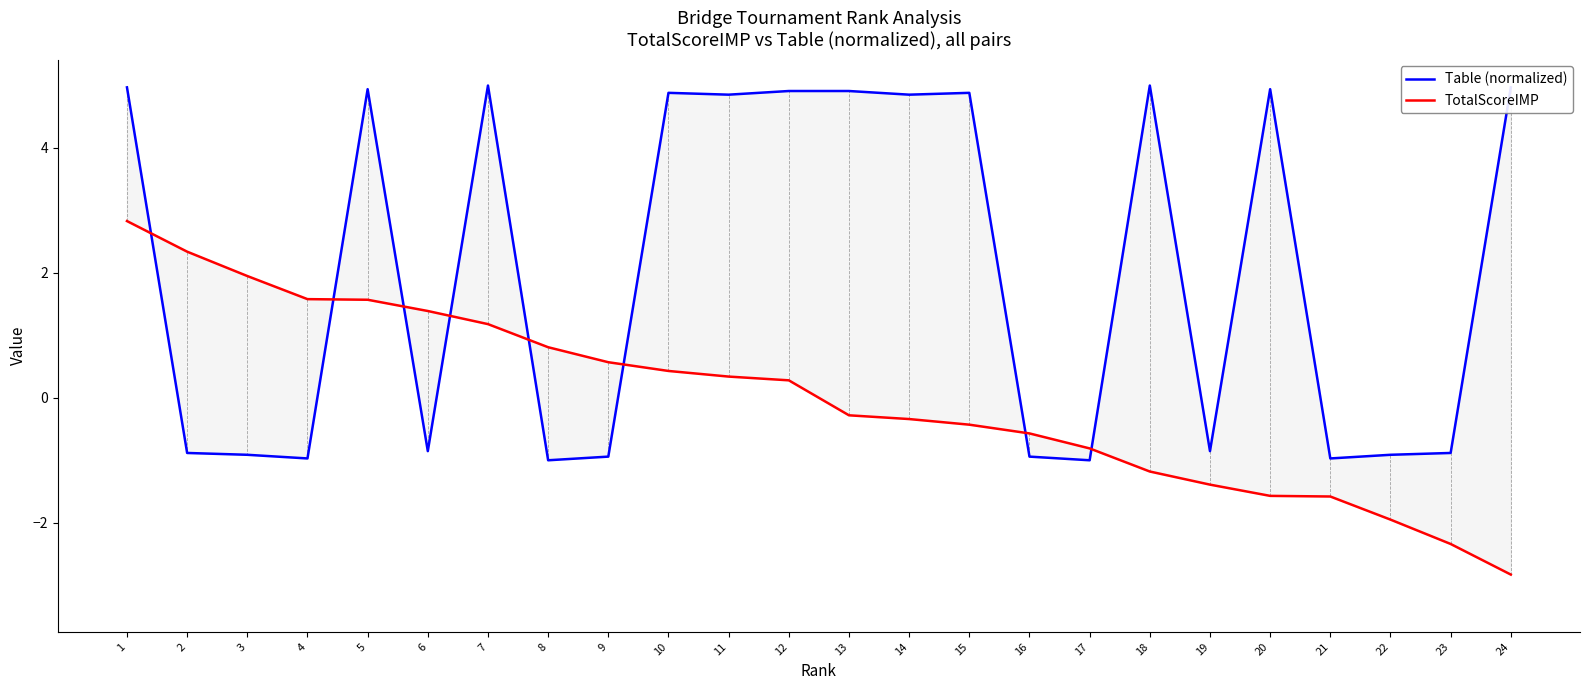

How many categories are shown in the chart?

24